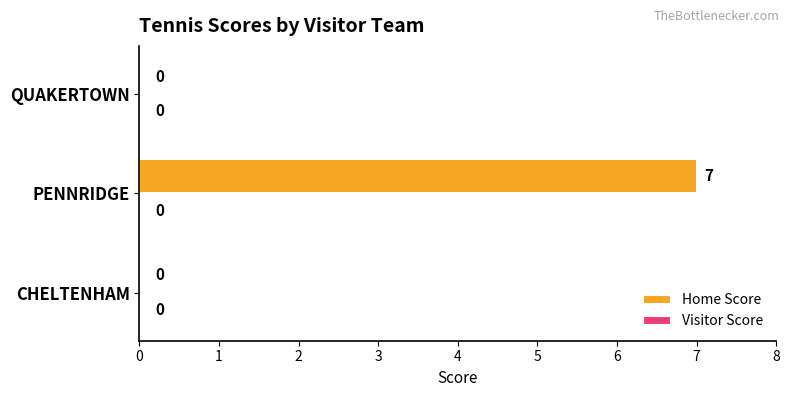

Reading top to bottom, transcribe all the data shown in this chart.

QUAKERTOWN=0	PENNRIDGE=7	CHELTENHAM=0